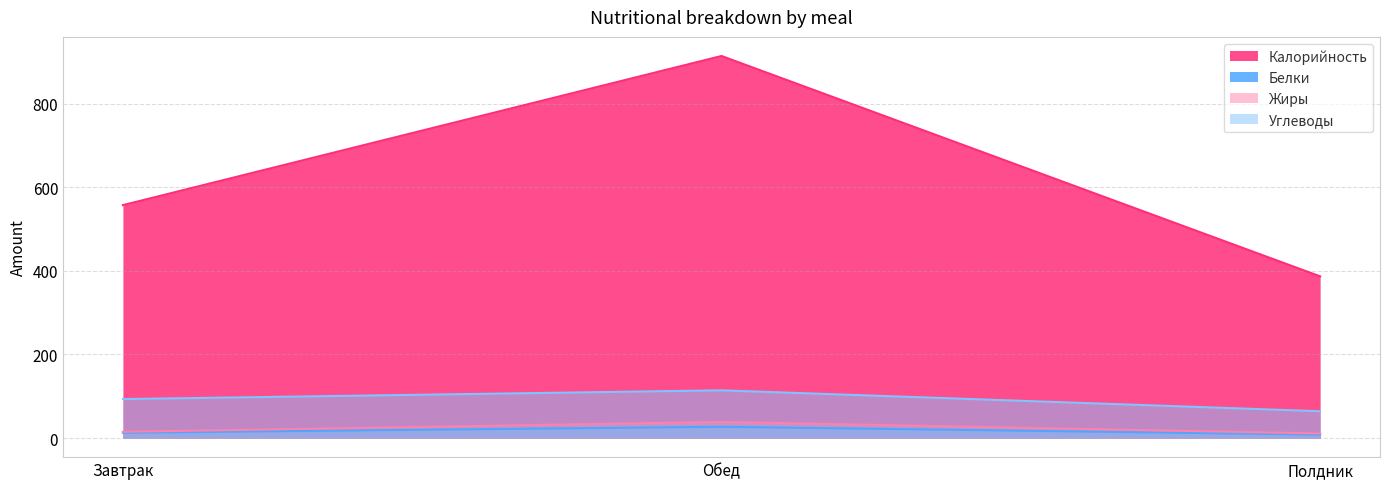

At which label is Белки closest to 17?

Завтрак